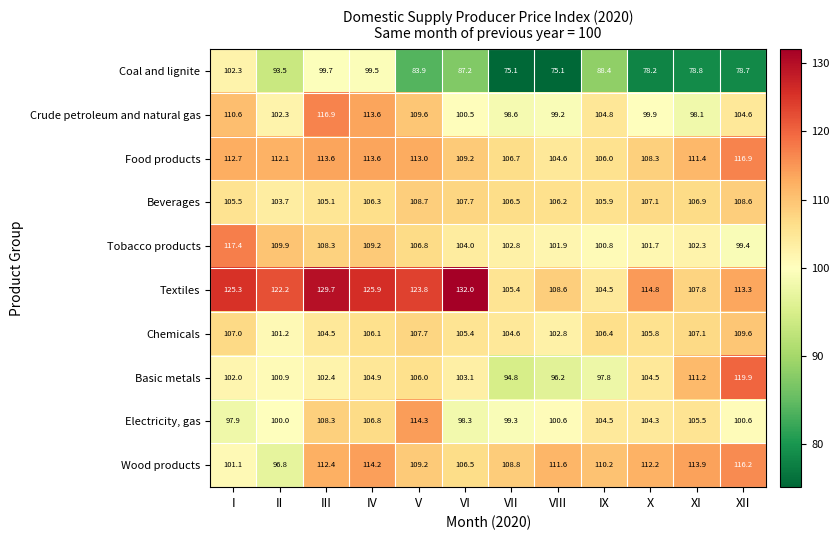

Which series has the largest range (max minus min)?

Textiles